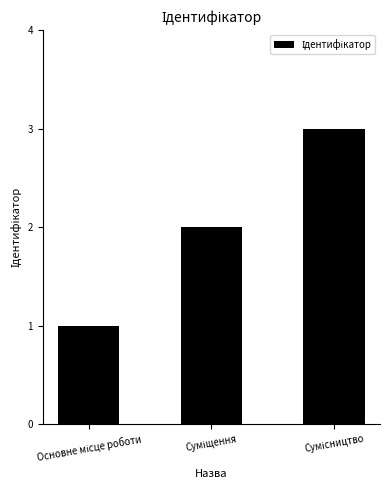

What is the greatest value displayed?

3